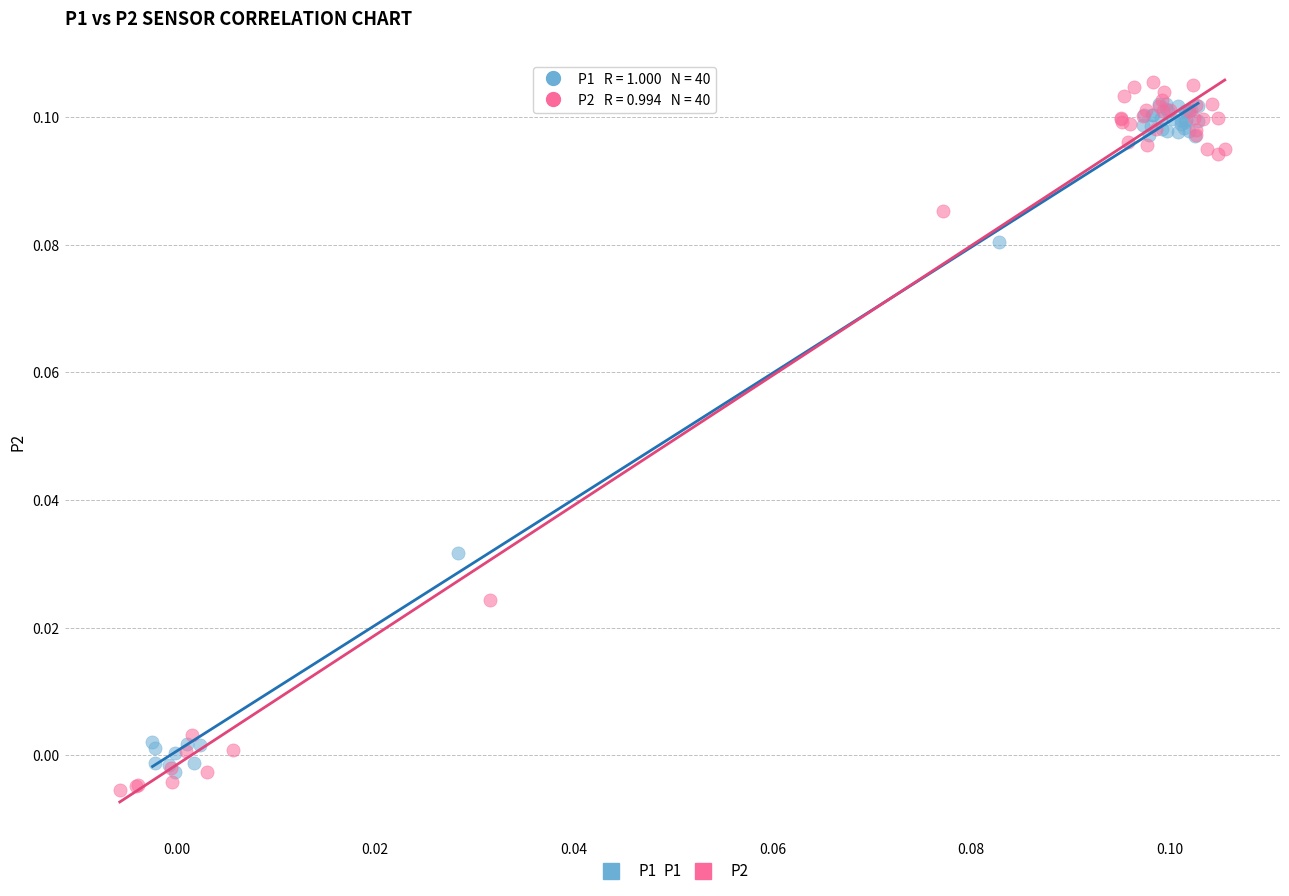

Which series has the widest spread of Y values?

P2